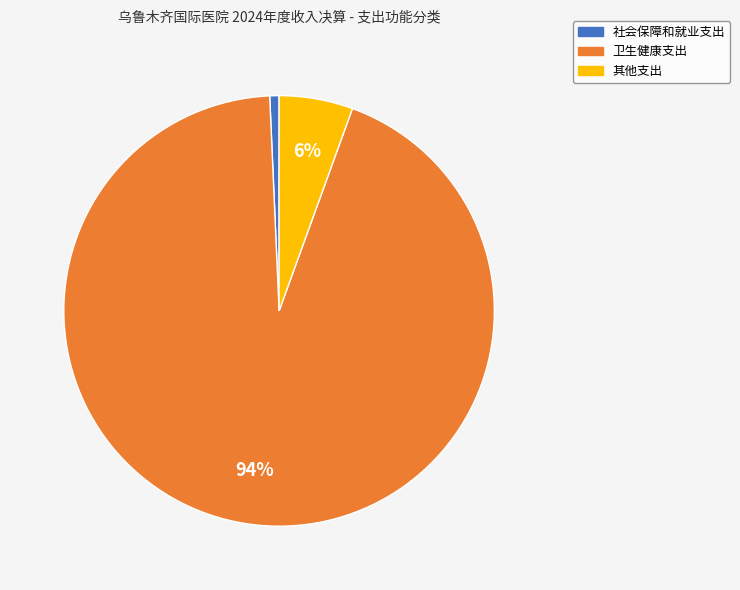

To the nearest percent, what is the combined percentage of 其他支出 and 卫生健康支出?

99%